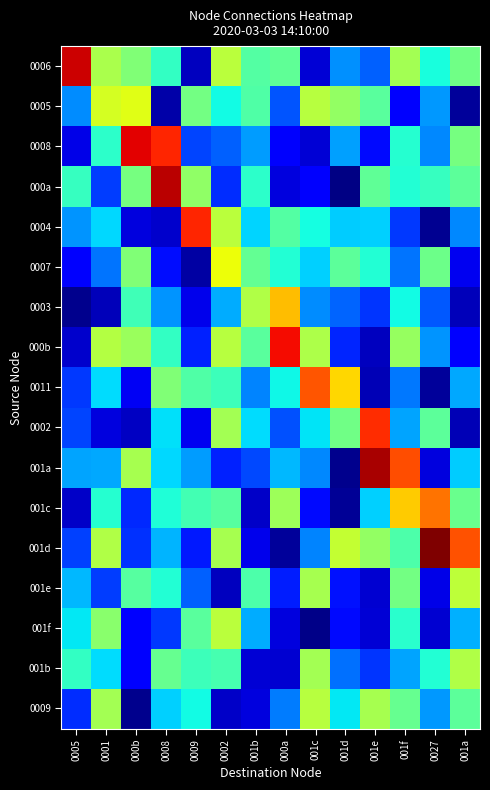

Which series has the largest range (max minus min)?

001d